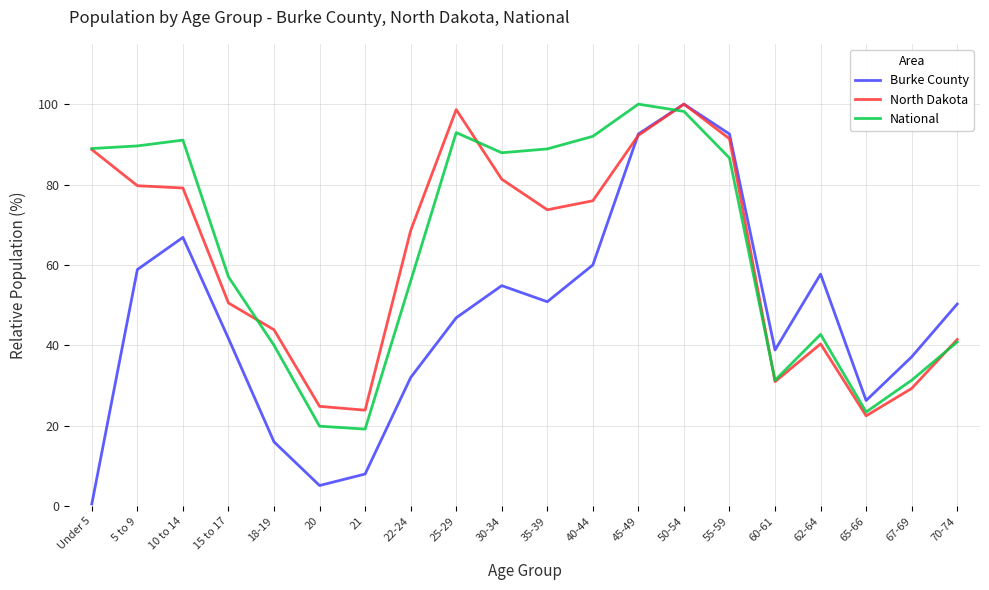

How many lines are shown in the chart?

3